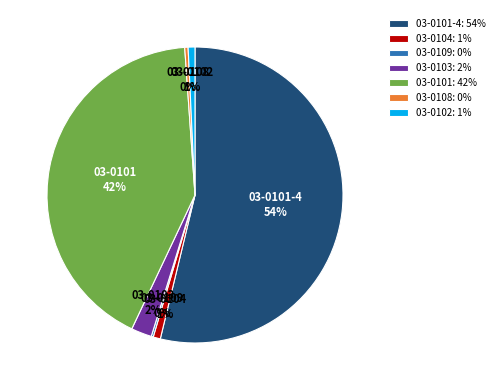

Which slice is the largest?

03-0101-4: 54%